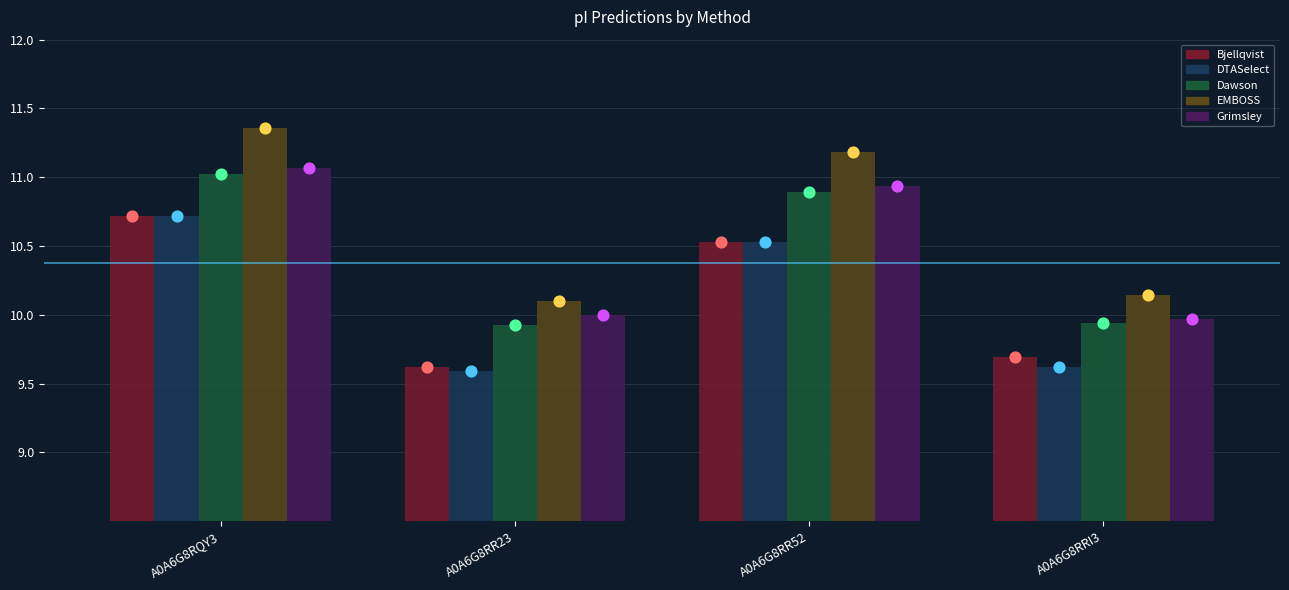

Which series contains the lowest Y value?

DTASelect